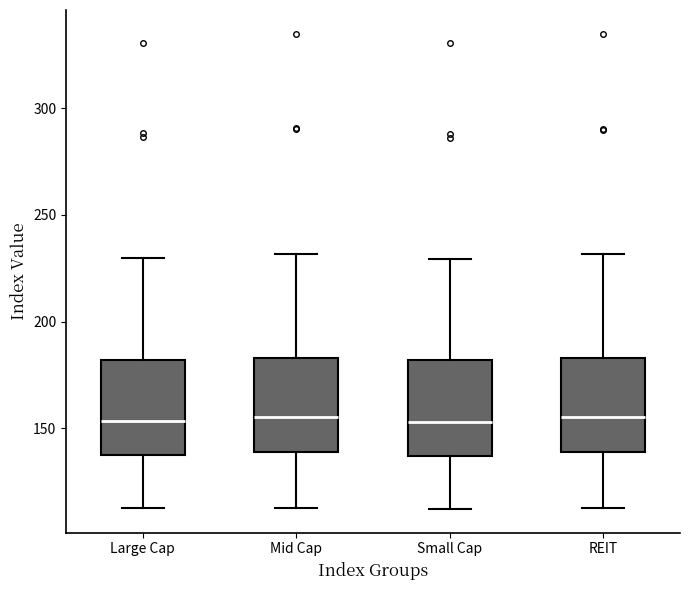

Reading left to right, read every box against the y-axis: the position of its median line, the range the box covers, and the ends of its whiskers. The values are not printed on the chart, so give them approximately, as read against the axis.

Large Cap: median 155, box 135 to 180, whiskers 110 to 230
Mid Cap: median 155, box 140 to 185, whiskers 115 to 230
Small Cap: median 155, box 135 to 180, whiskers 110 to 230
REIT: median 155, box 140 to 185, whiskers 115 to 230